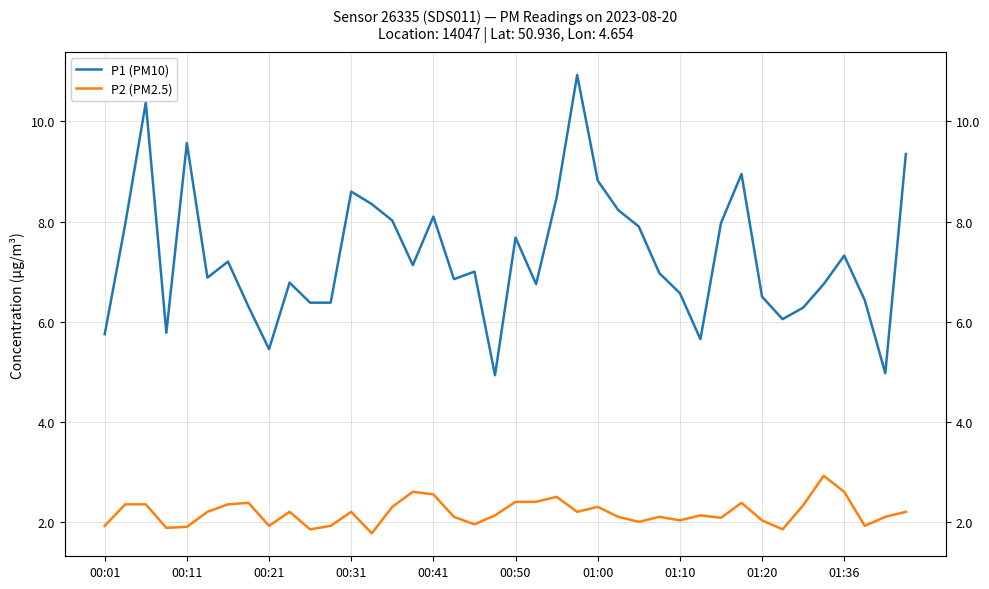

Is it true that P1 (PM10) equals 1.7 at 22?

False